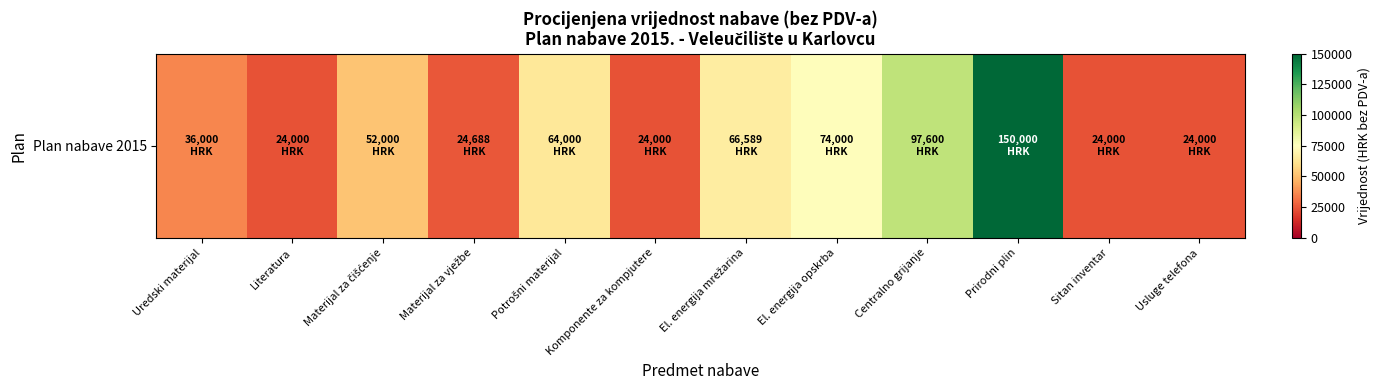

What is the sum of all values?

660877.0